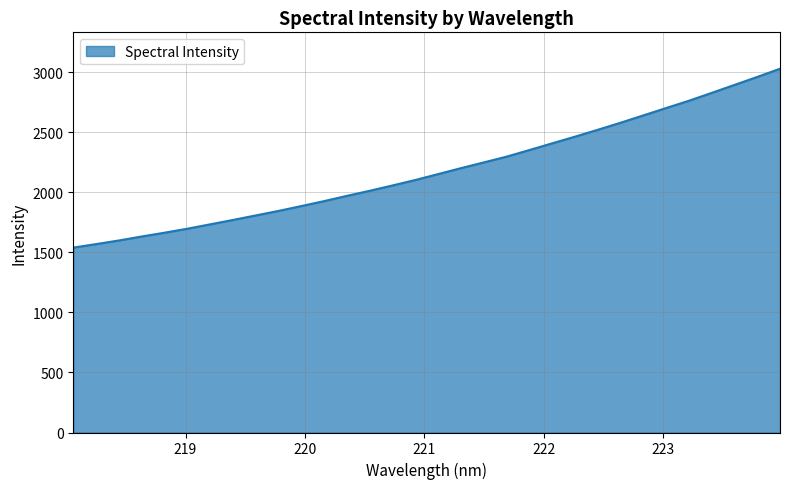

How many series are shown in this chart?

1